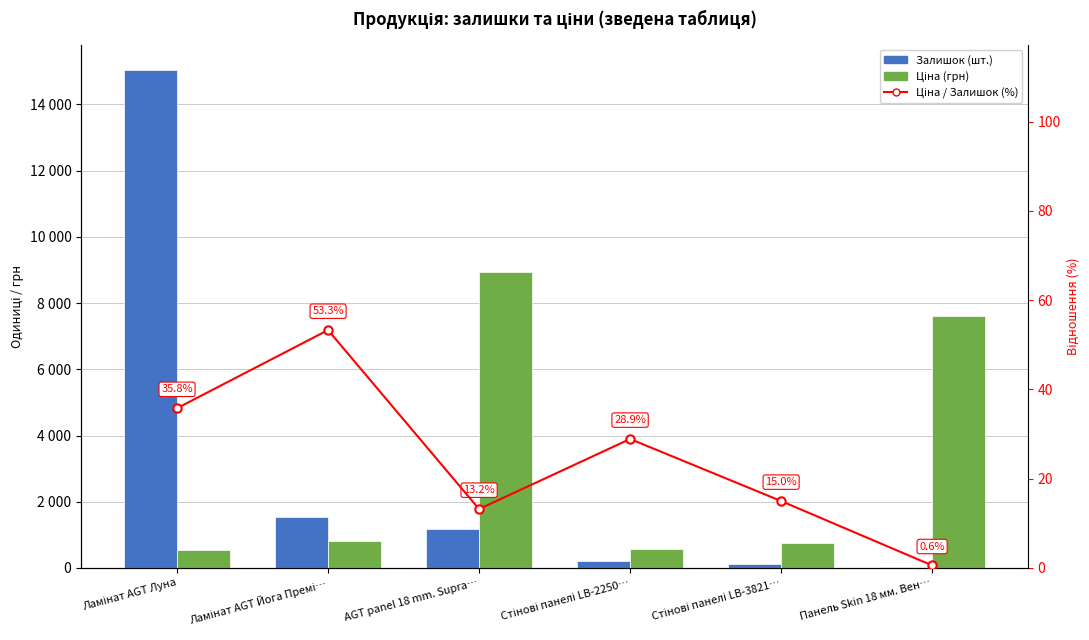

What is the value of the Залишок (шт.) bar at the 6th from the left?

44.0